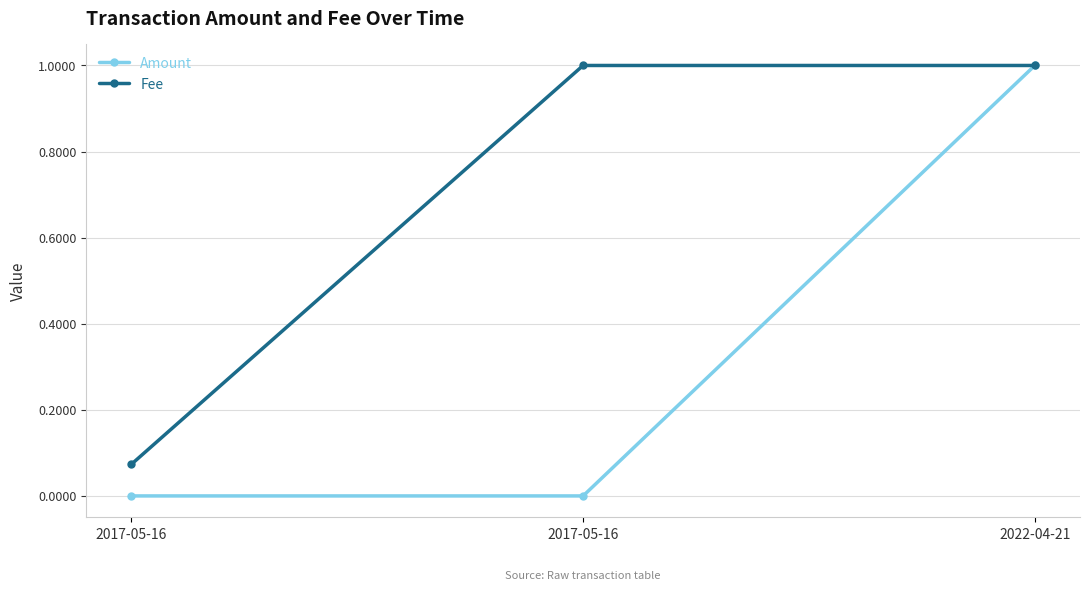

List the series in order of their peak value, lowest first.

Amount, Fee